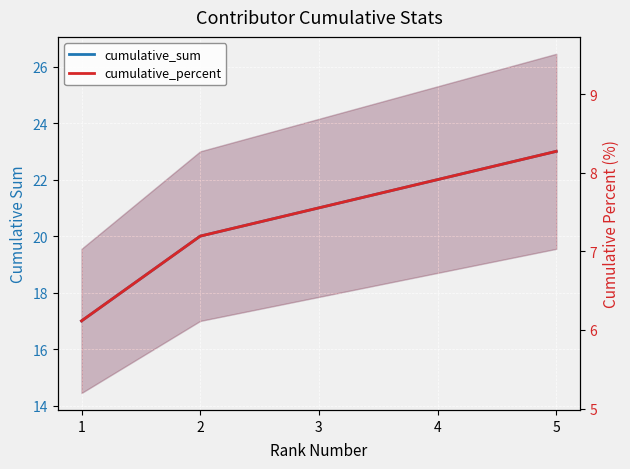

List the series in order of their overall mean, lowest first.

cumulative_percent, cumulative_sum